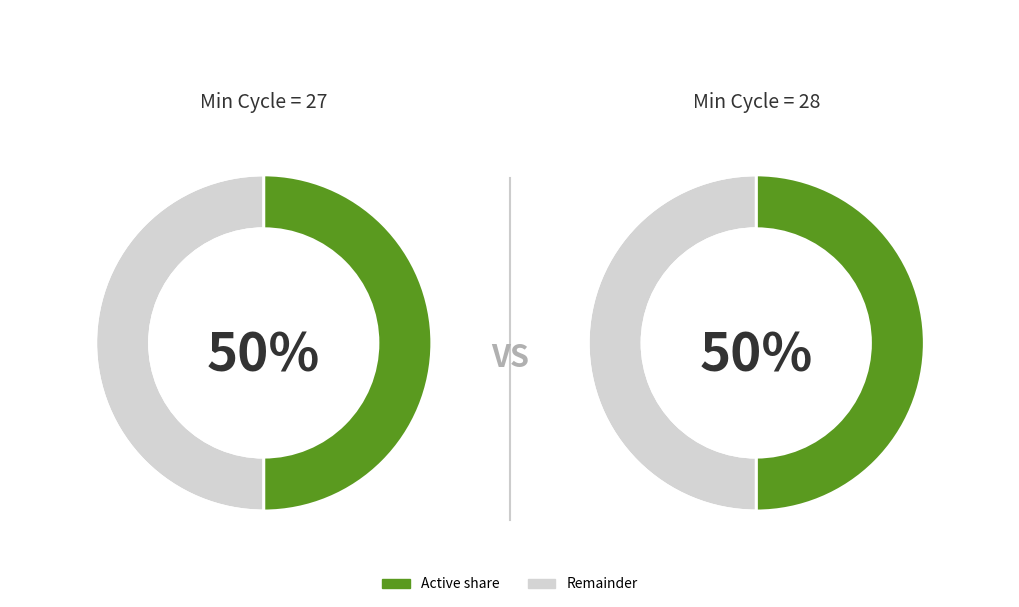

Which has a higher value, Min_cycle_27 or Min_cycle_28?

Min_cycle_28